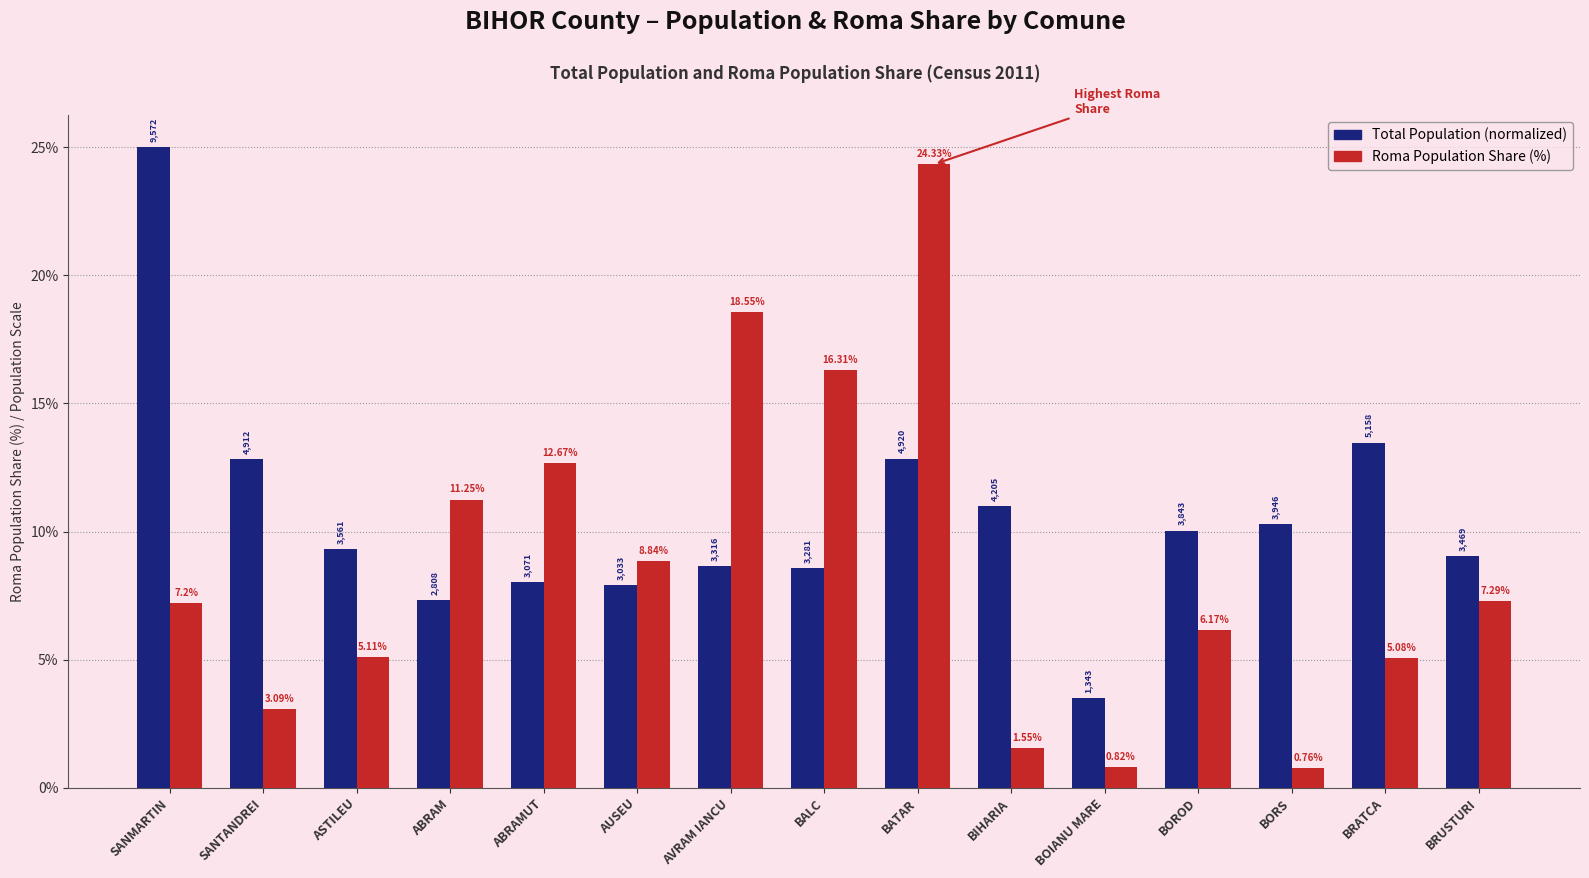

Which label corresponds to the smallest value in the chart?

BORS